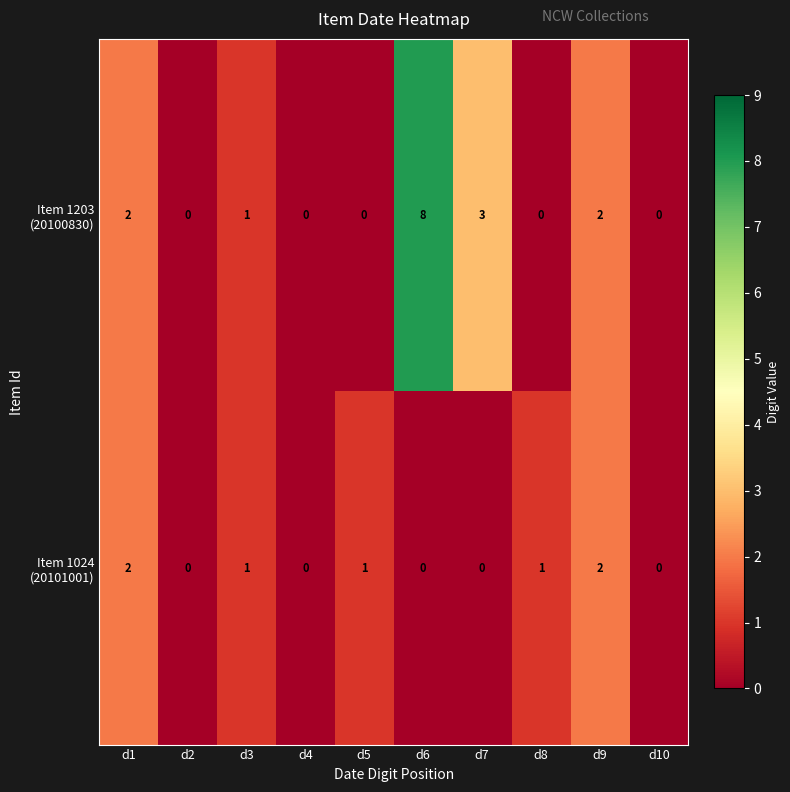

Which label corresponds to the largest value in the chart?

d6